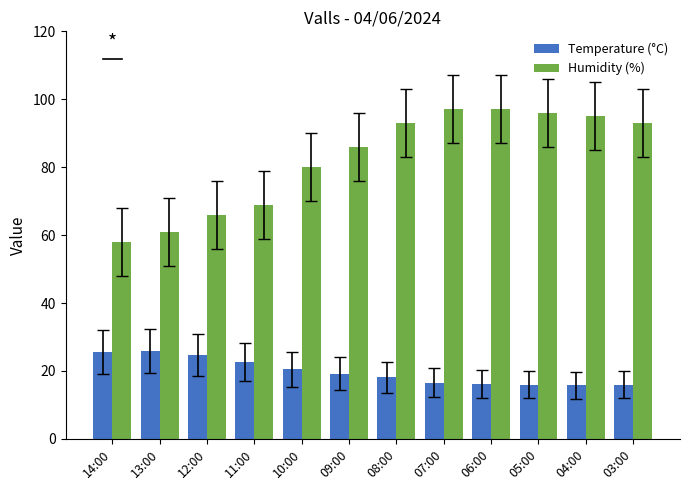

What is the difference between the second highest and minimum values in the Humidity (%) series?

39.0